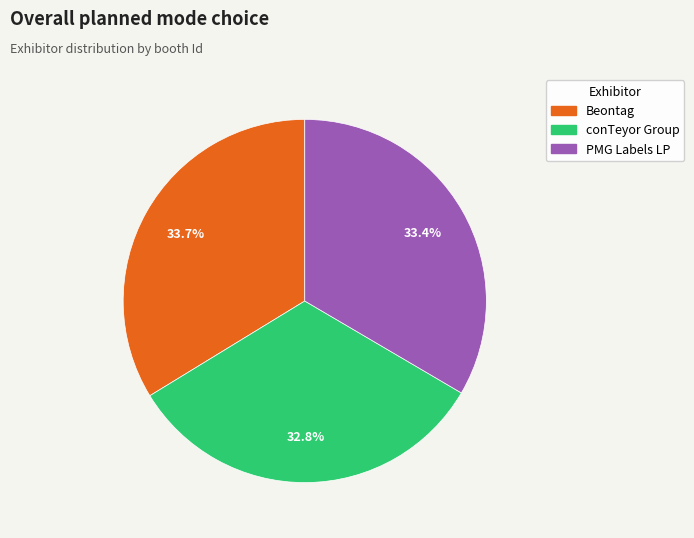

Which slice is the smallest?

conTeyor Group